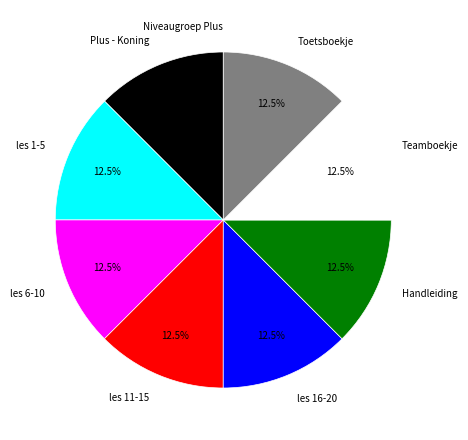

Does any single category account for the majority?

No